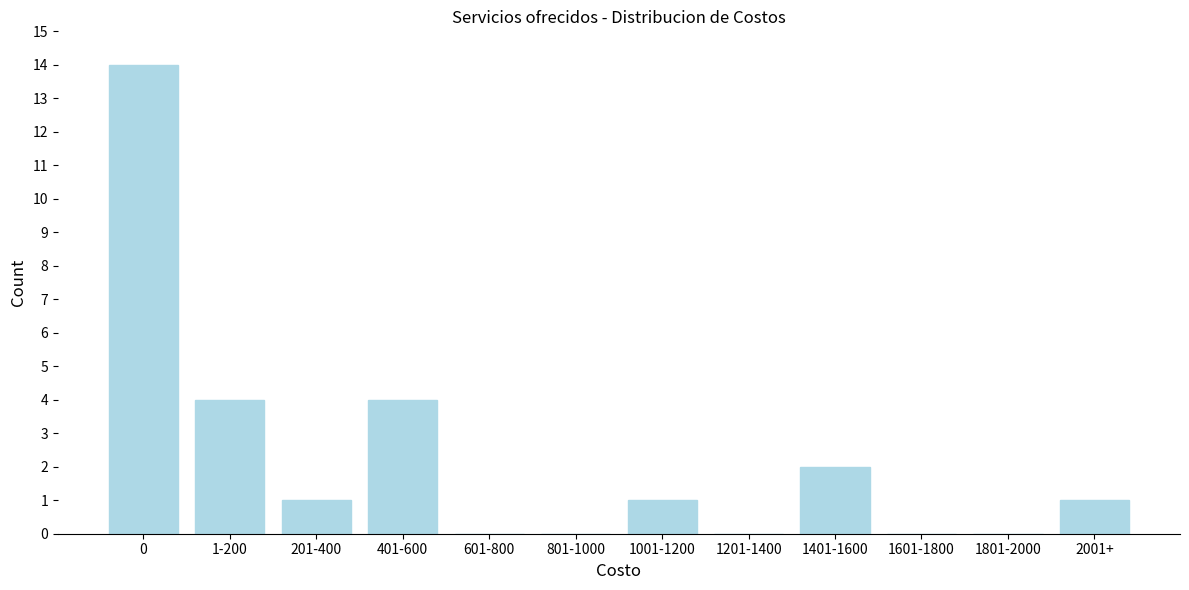

Reading left to right, what are all the values shown in this chart?

0=14	1-200=4	201-400=1	401-600=4	601-800=0	801-1000=0	1001-1200=1	1201-1400=0	1401-1600=2	1601-1800=0	1801-2000=0	2001+=1